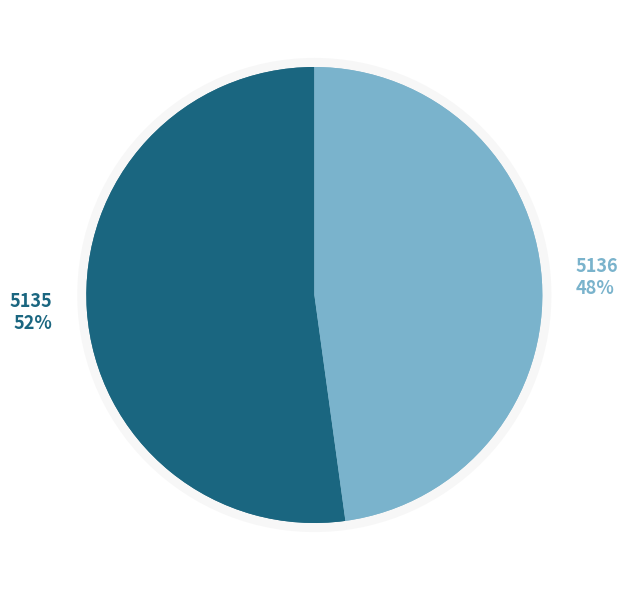

How many segments does this pie chart have?

2